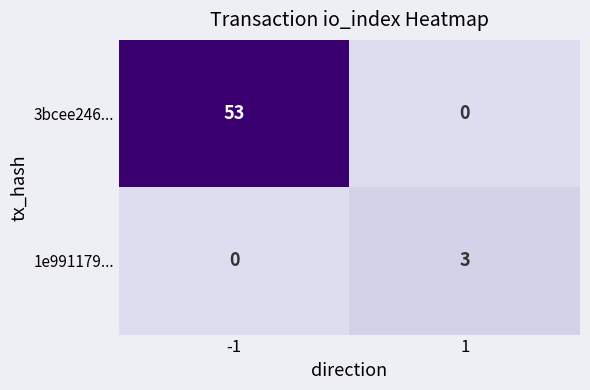

Which series has the widest spread of values?

3bcee246...